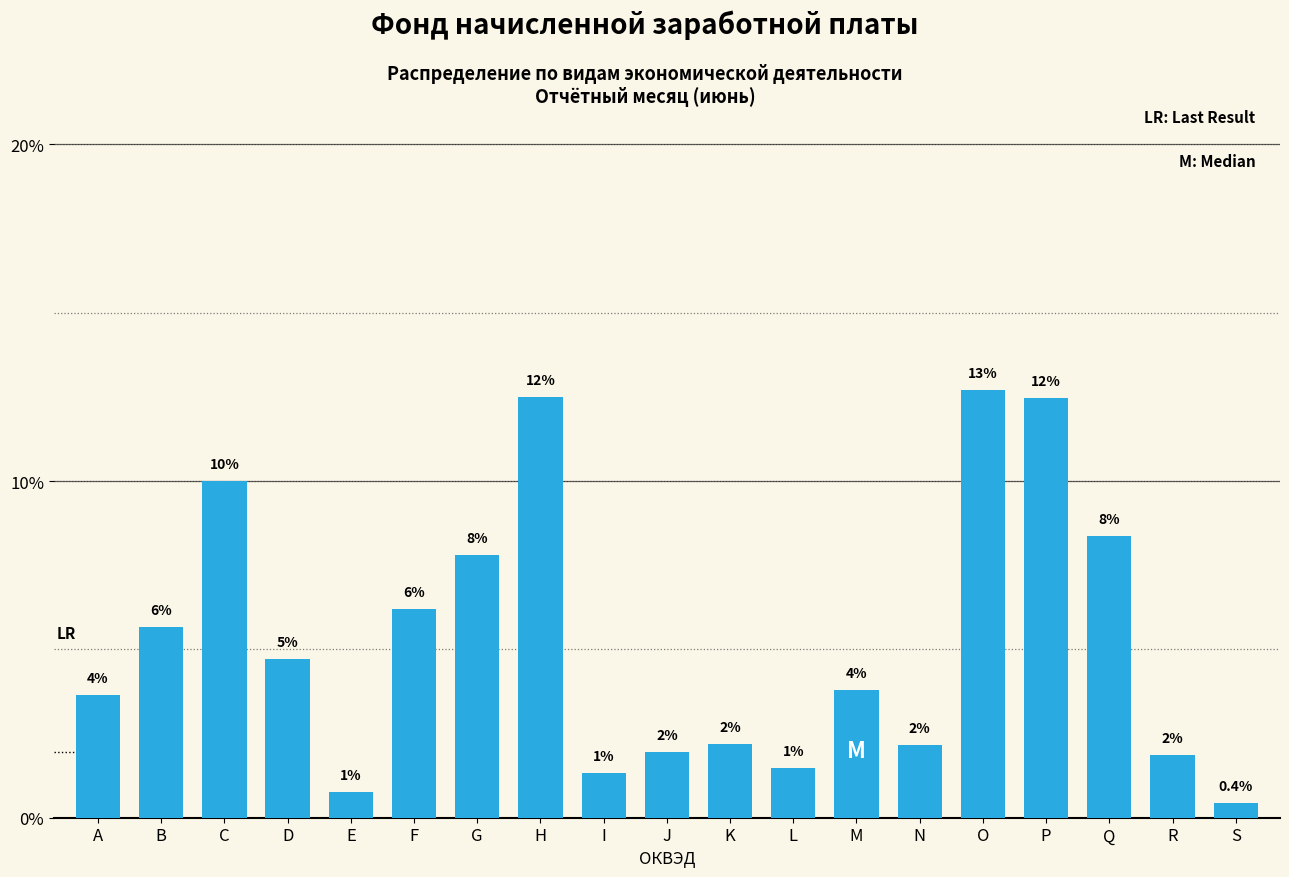

Are the bars horizontal?

No